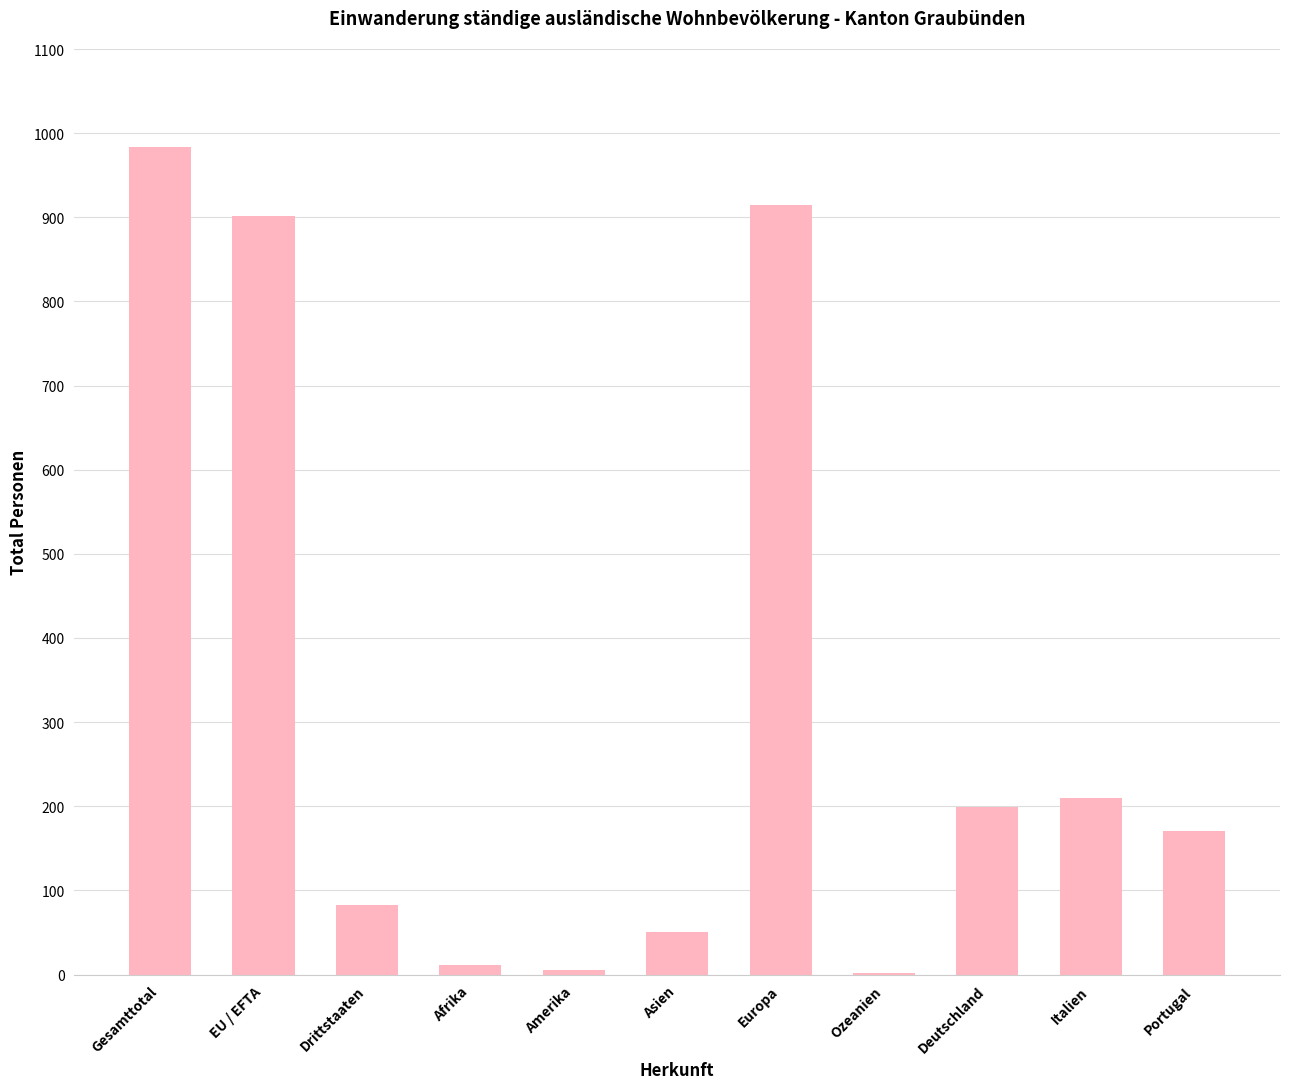

True or false: the data shows 915 at Europa.

True